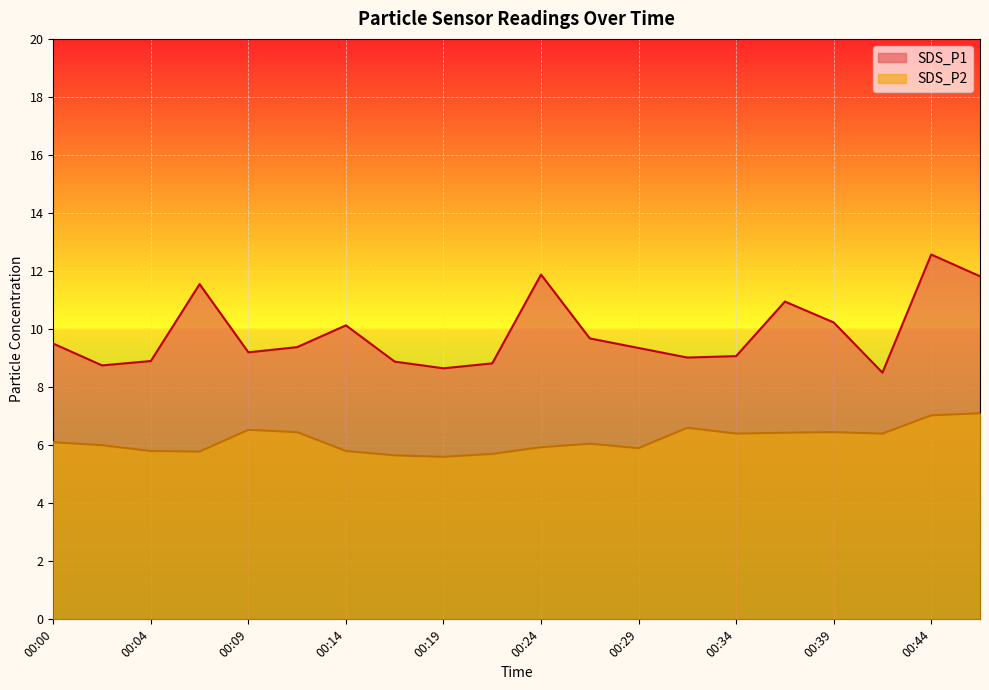

What is the sum of all SDS_P2 values?

123.7